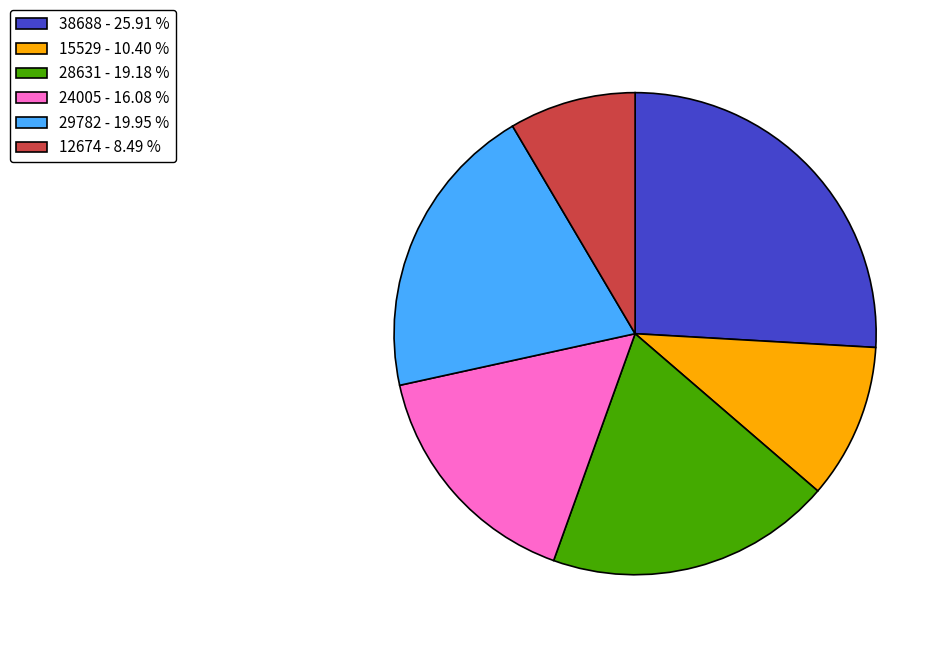

Is the sum of 28631 - 19.18 % and 38688 - 25.91 % greater than half?

No